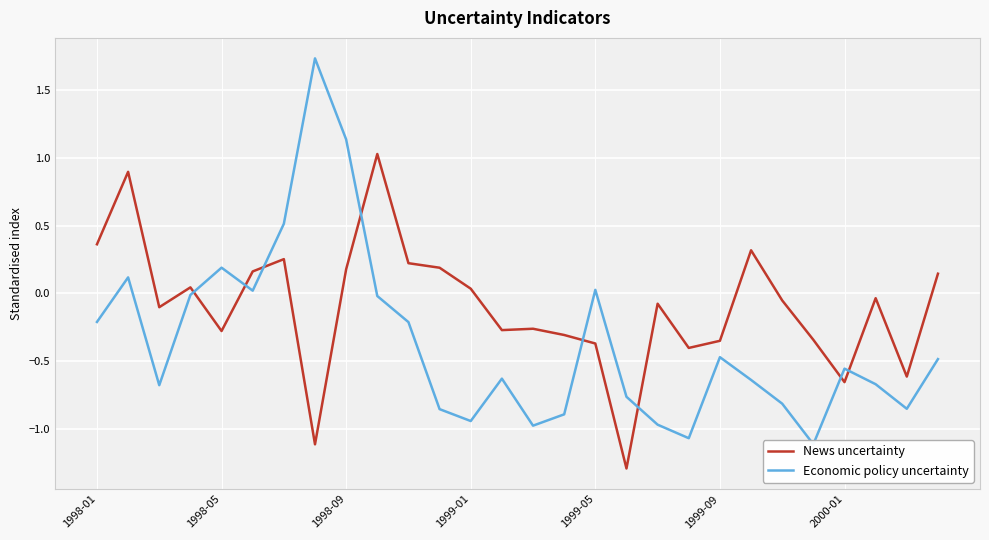

What is the difference between the News uncertainty values at 25 and 26?

0.6